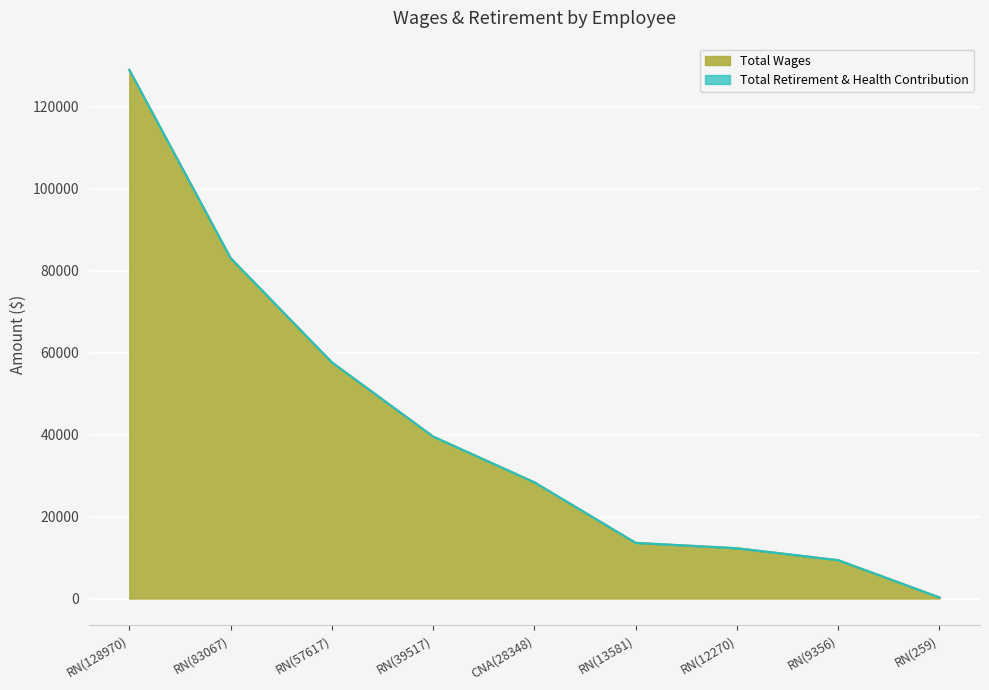

What is the difference between the maximum and minimum values?

128711